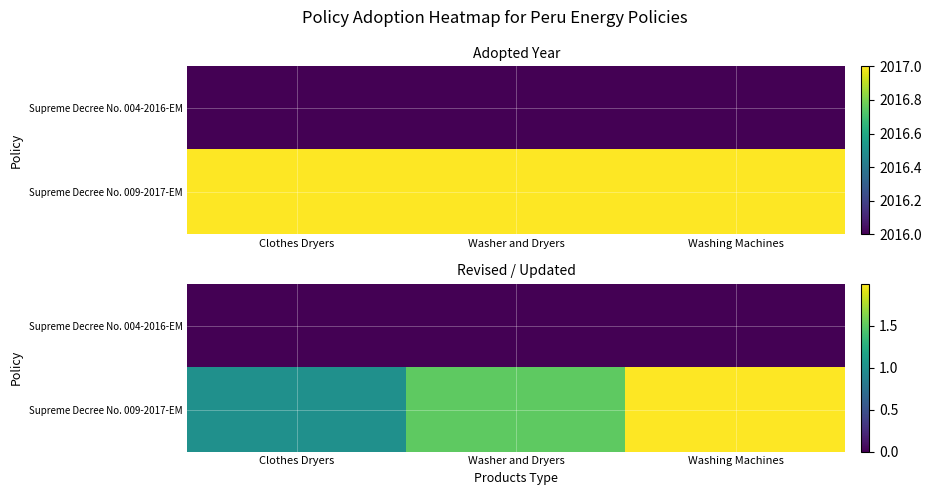

Which label corresponds to the largest value in the chart?

Washing Machines